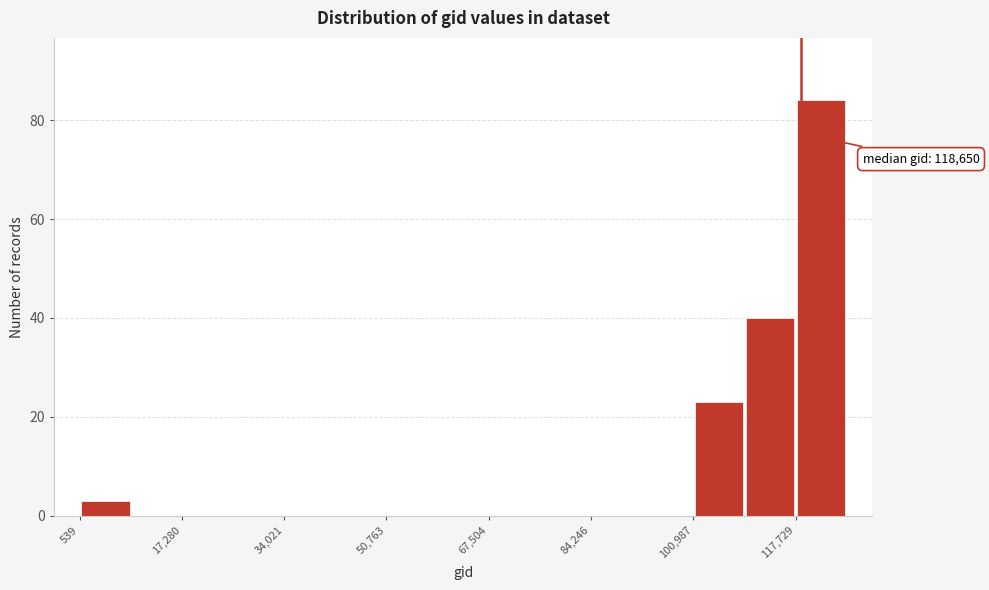

Over which range of the x-axis is the bar tallest?

118000 to 126000